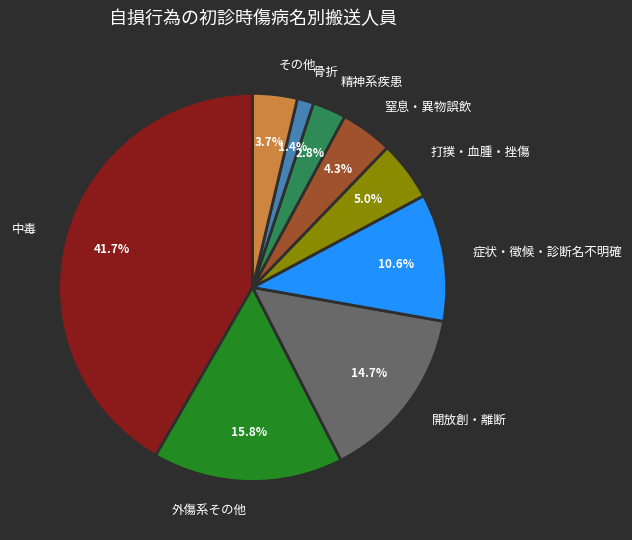

To the nearest percent, what is the combined percentage of 打撲・血腫・挫傷 and 精神系疾患?

8%